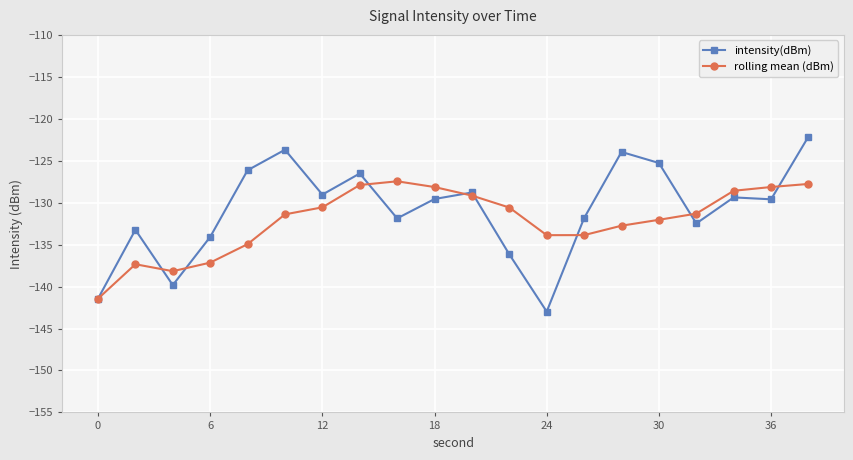

Which series has the largest range (max minus min)?

intensity(dBm)